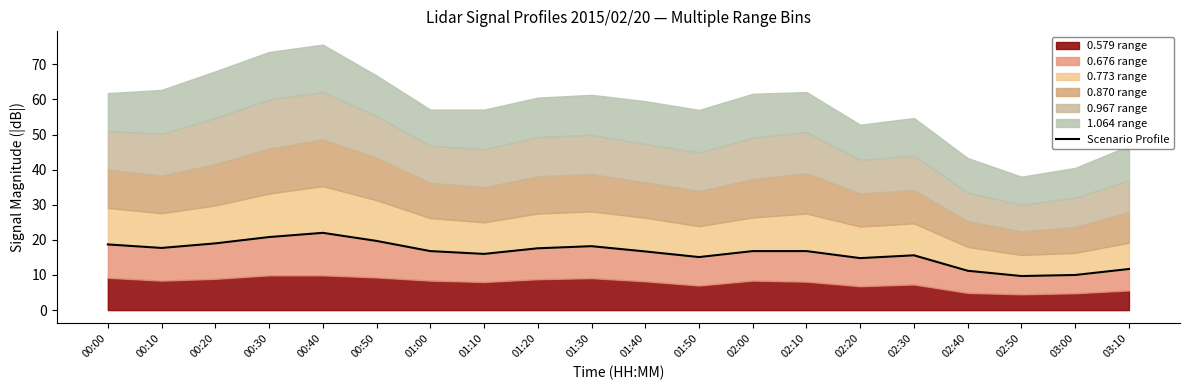

Reading left to right, extract all data points from this chart.

00:00=18.7	00:10=17.7	00:20=19.0	00:30=20.8	00:40=22.0	00:50=19.7	01:00=16.8	01:10=16.0	01:20=17.6	01:30=18.2	01:40=16.7	01:50=15.1	02:00=16.8	02:10=16.8	02:20=14.8	02:30=15.6	02:40=11.2	02:50=9.7	03:00=10.0	03:10=11.7